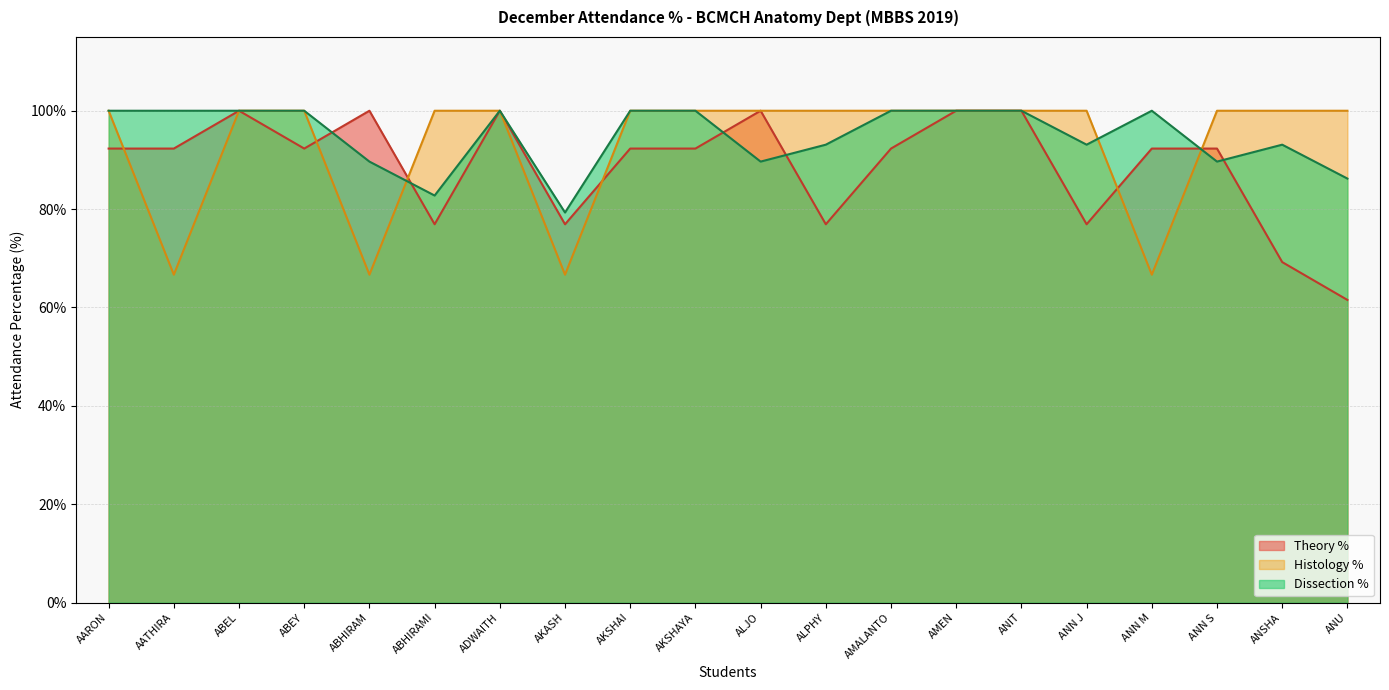

What is the average value of the Dissection % series?

94.8